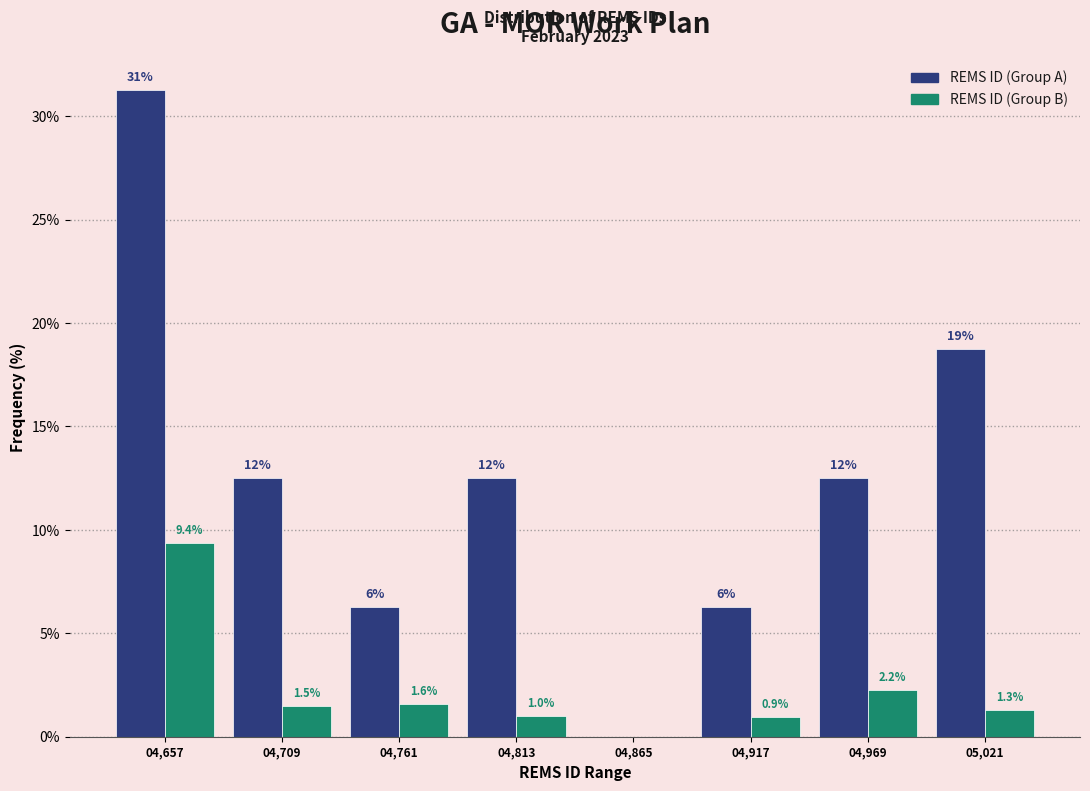

What is the approximate value of REMS ID (Group A) at 04,969?

12.5